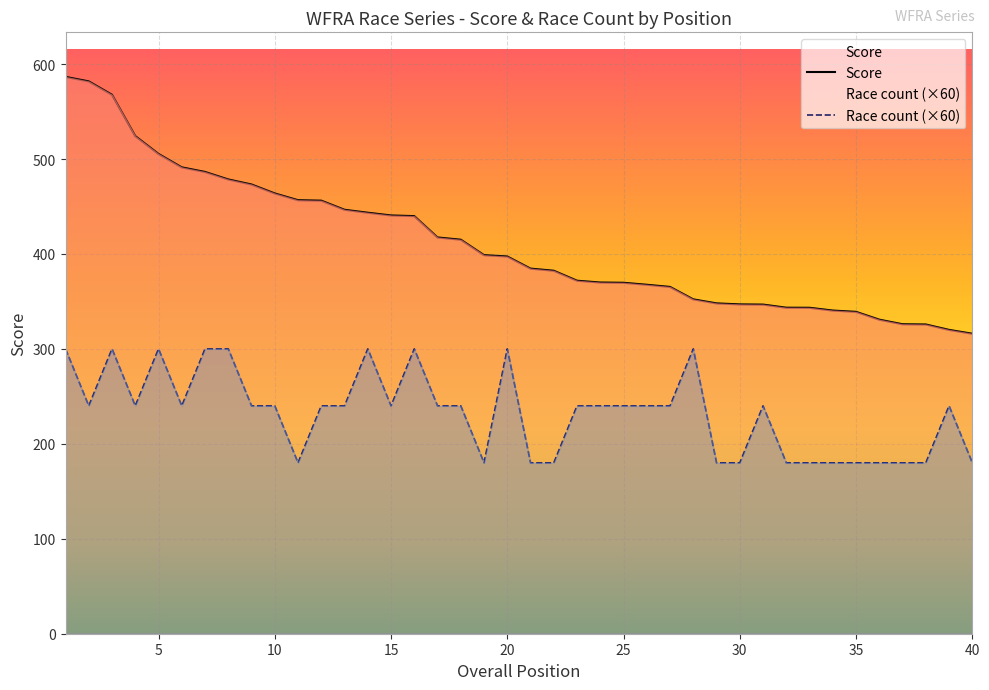

How many lines are shown in the chart?

2